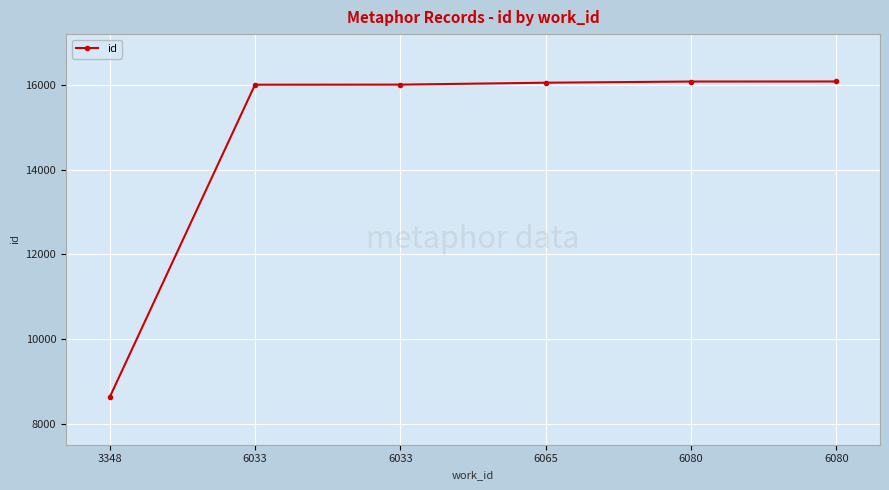

Reading left to right, extract all data points from this chart.

3348=8621	6033=16016	6033=16018	6065=16063	6080=16091	6080=16092